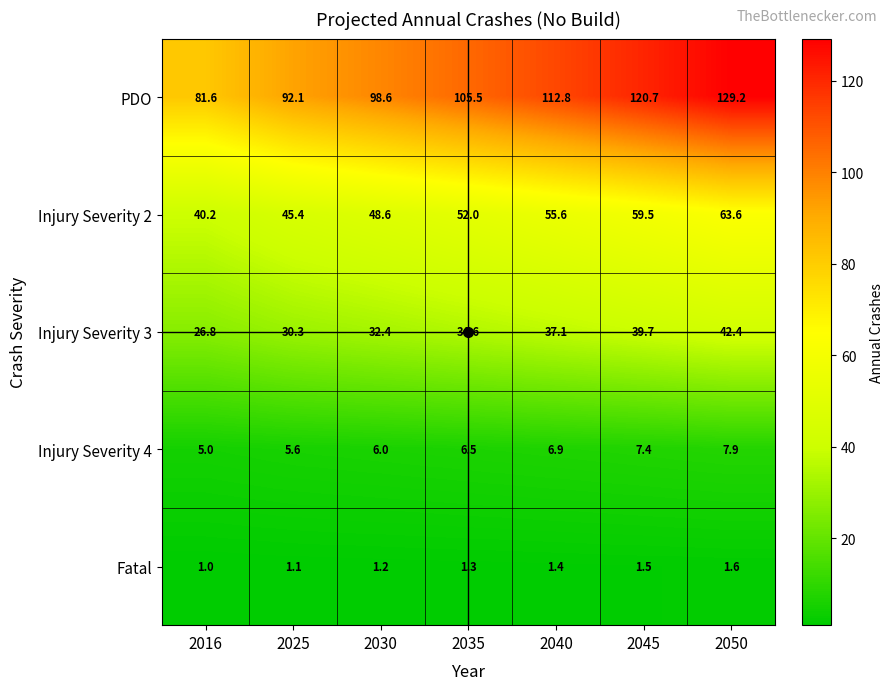

At 2035, list the series in order from smallest to largest.

Fatal, Injury Severity 4, Injury Severity 3, Injury Severity 2, PDO